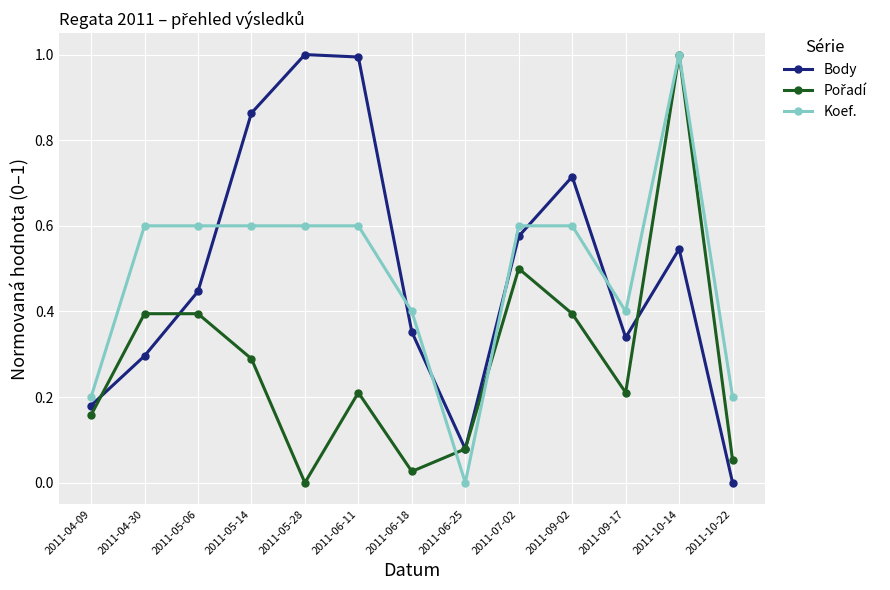

What is the difference between the maximum and minimum values in the Body series?

1.0